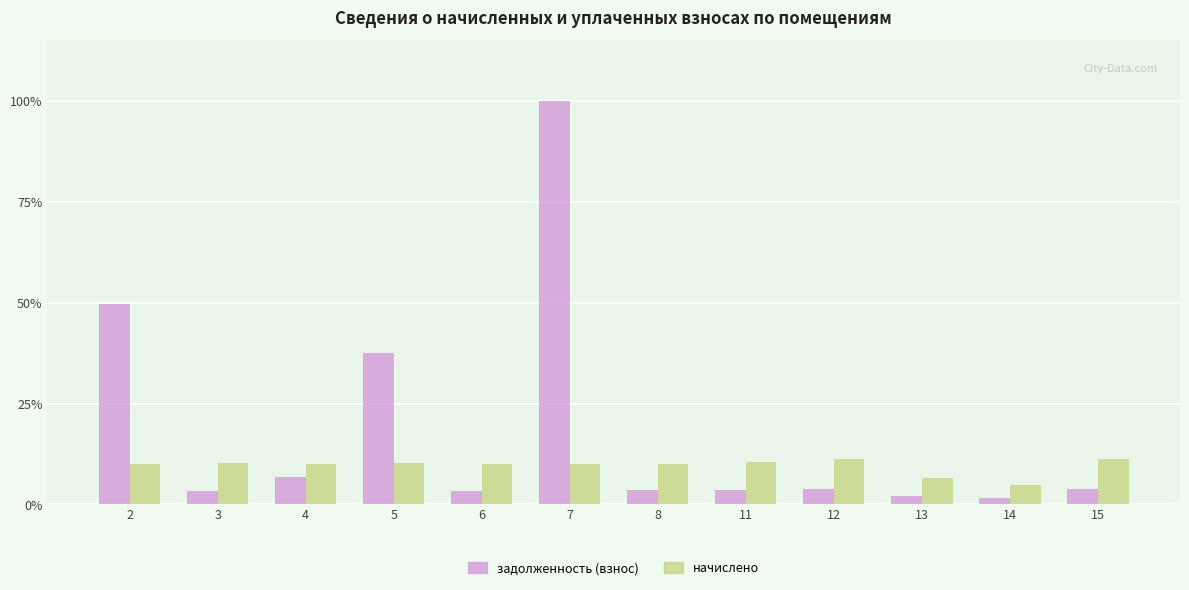

Which series has the widest spread of values?

задолженность (взнос)